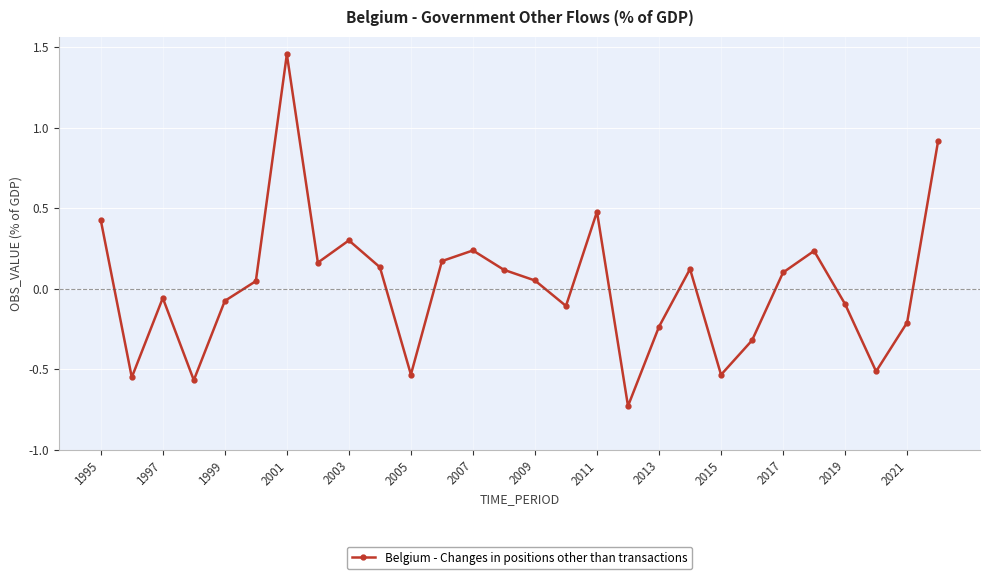

How many categories are shown in the chart?

28